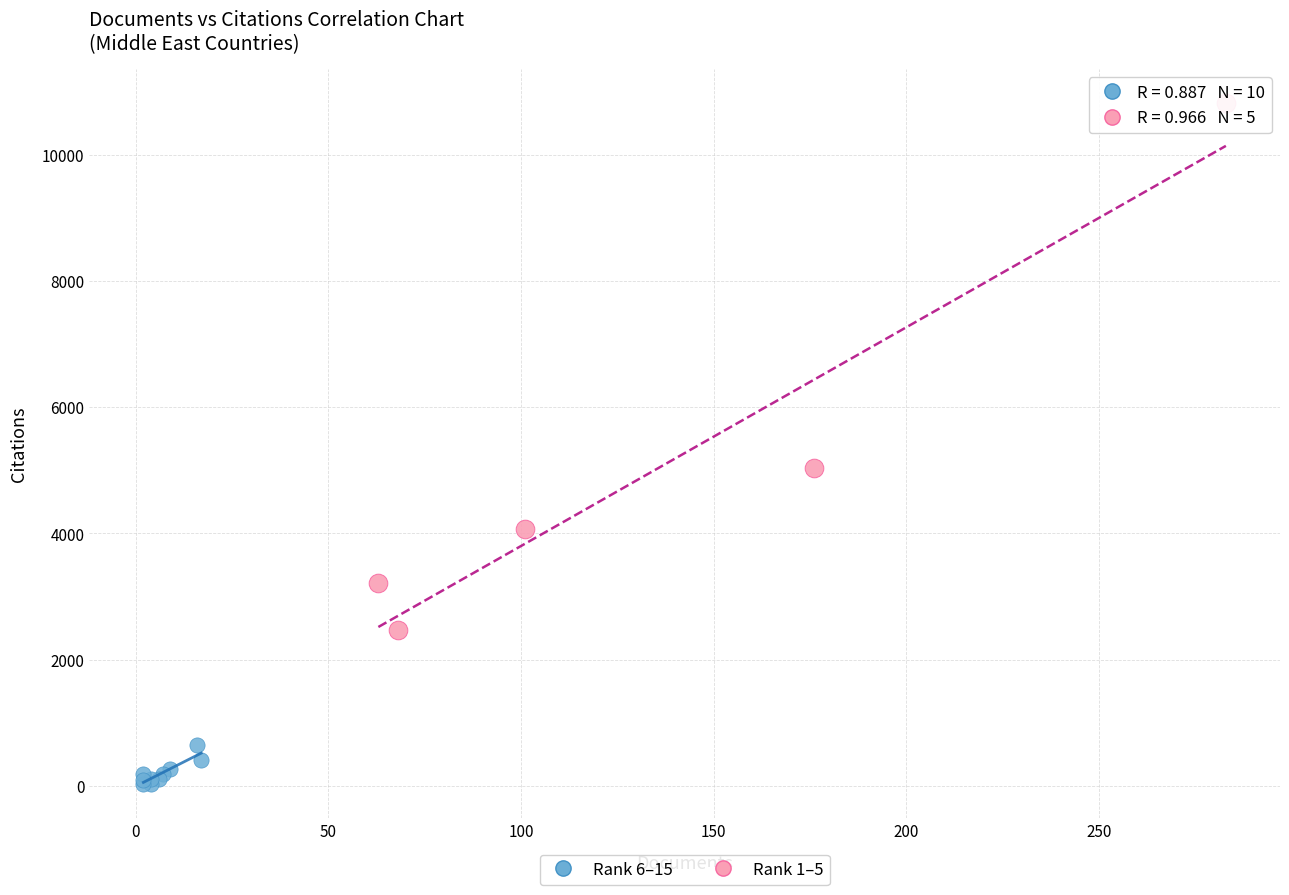

Which series has the largest Y range (max minus min)?

Rank 1–5